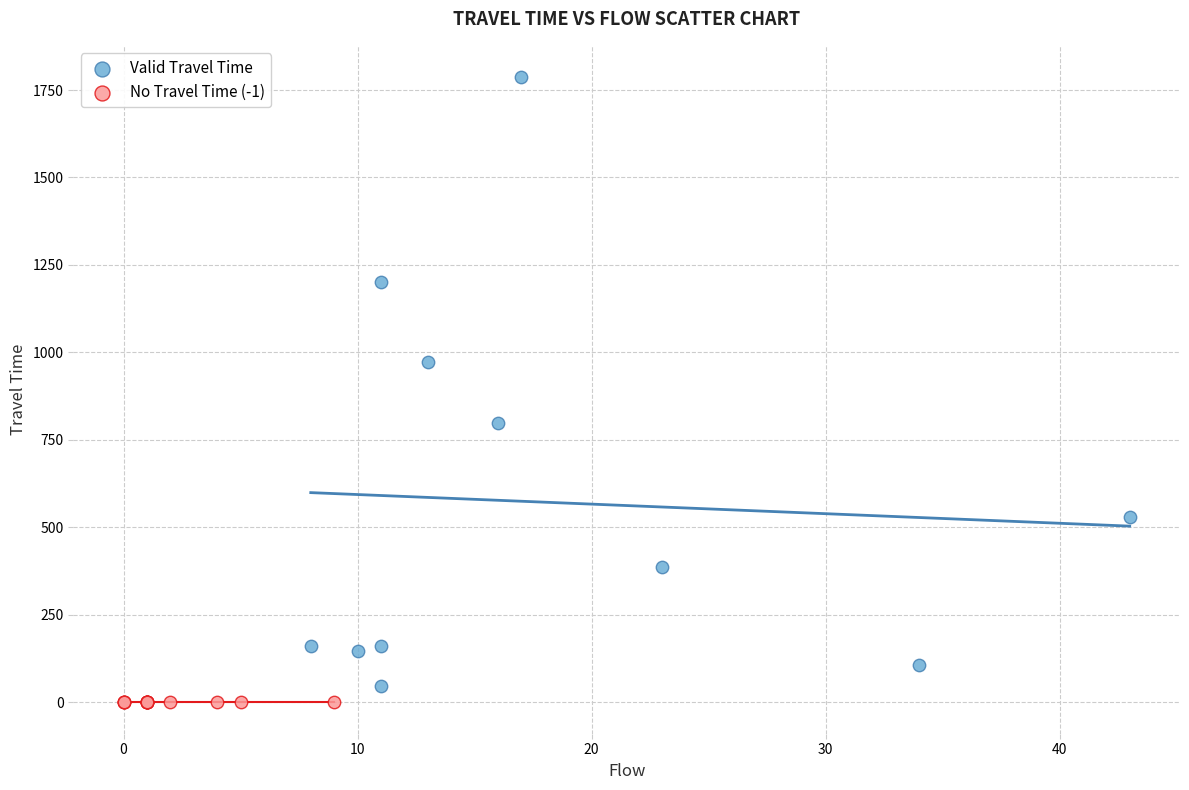

Which series contains the highest Y value?

Valid Travel Time